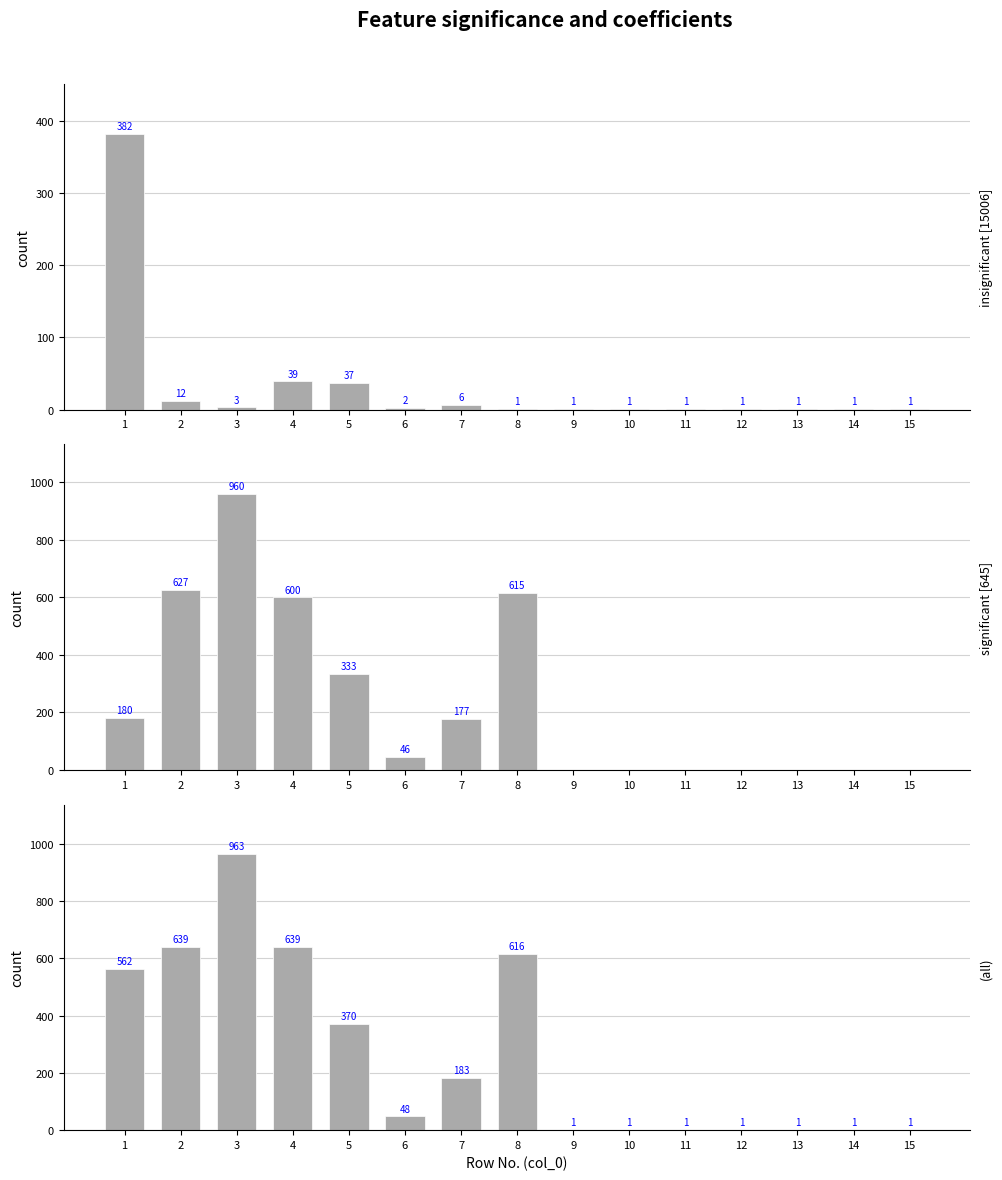

Reading left to right, transcribe all the data shown in this chart.

insignificant [15006]: 382	12	3	39	37	2	6	1	1	1	1	1	1	1	1
significant [645]: 180	627	960	600	333	46	177	615	0	0	0	0	0	0	0
(all): 562	639	963	639	370	48	183	616	1	1	1	1	1	1	1